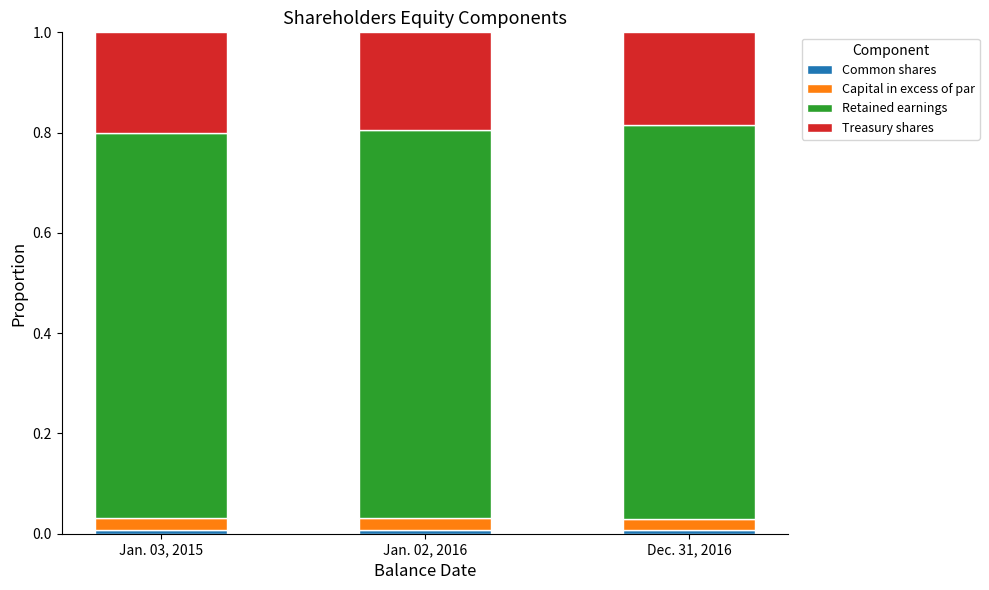

Is it true that Capital in excess of par equals 0.0 at Jan. 03, 2015?

False